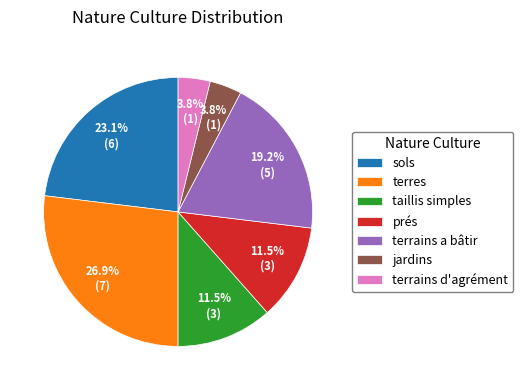

To the nearest percent, what is the combined percentage of terrains d'agrément and prés?

15%